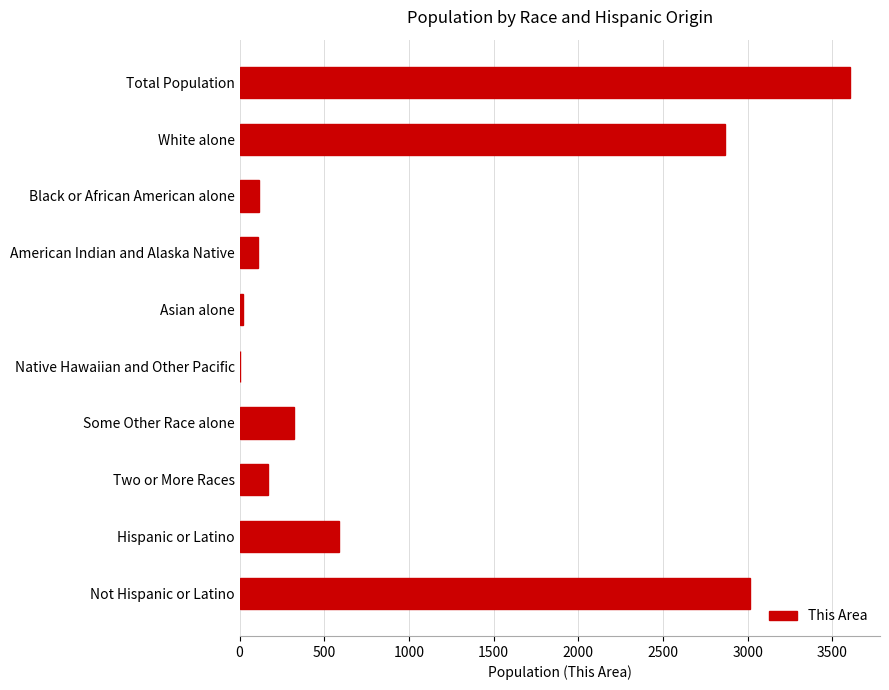

What is the sum of the values at Not Hispanic or Latino and Two or More Races?

3180